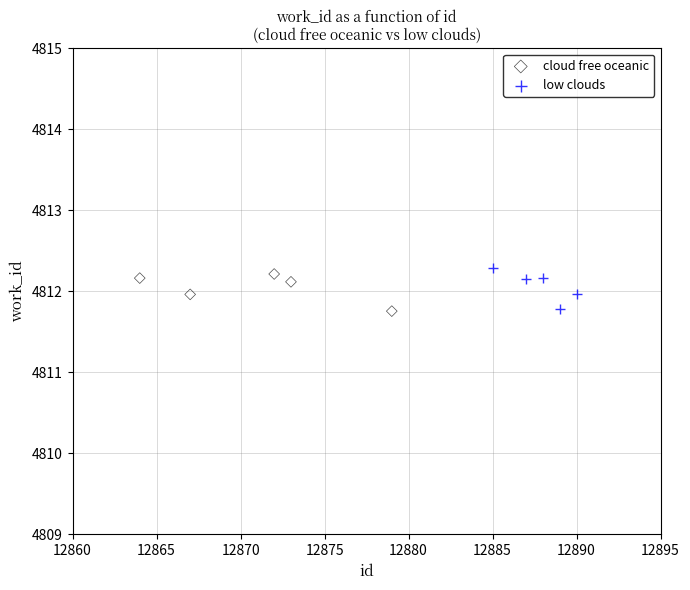

What are all the series names shown in the legend?

cloud free oceanic, low clouds